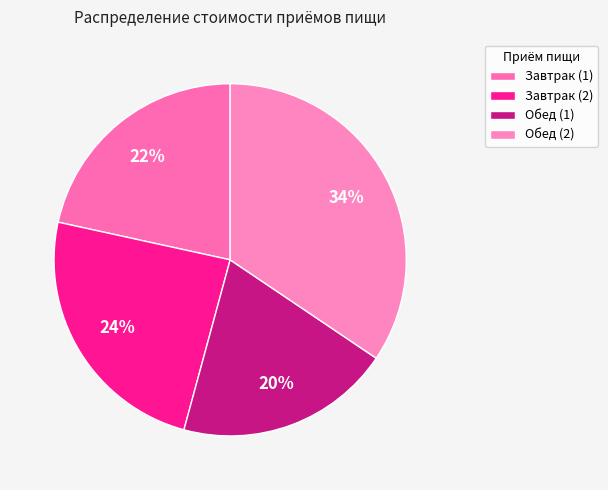

Which category has the biggest portion of the pie?

Обед (2)